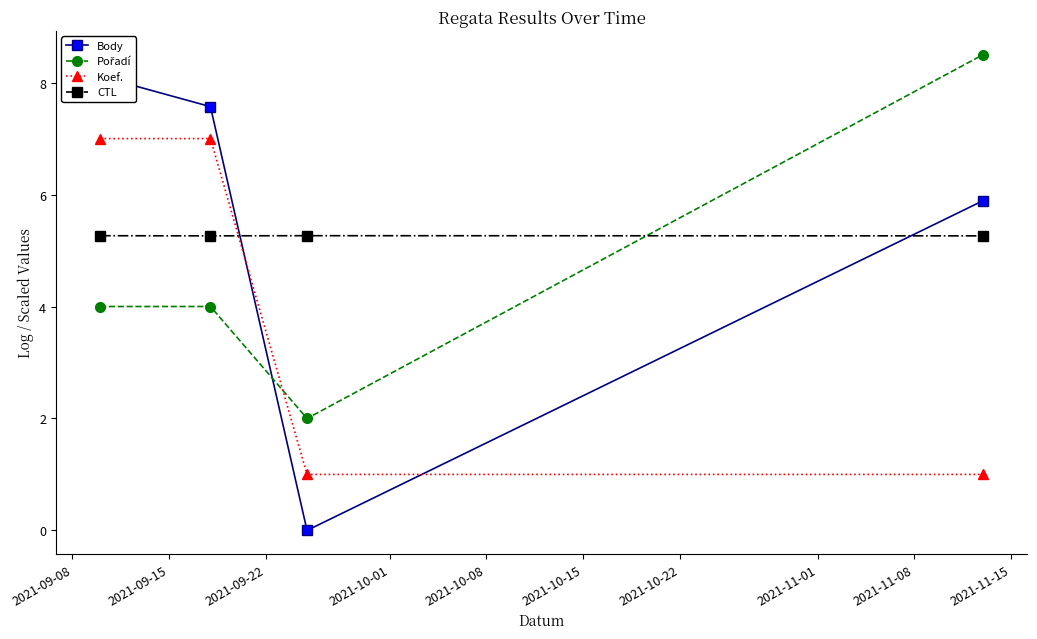

True or false: CTL has more than 2 interior local peaks.

False